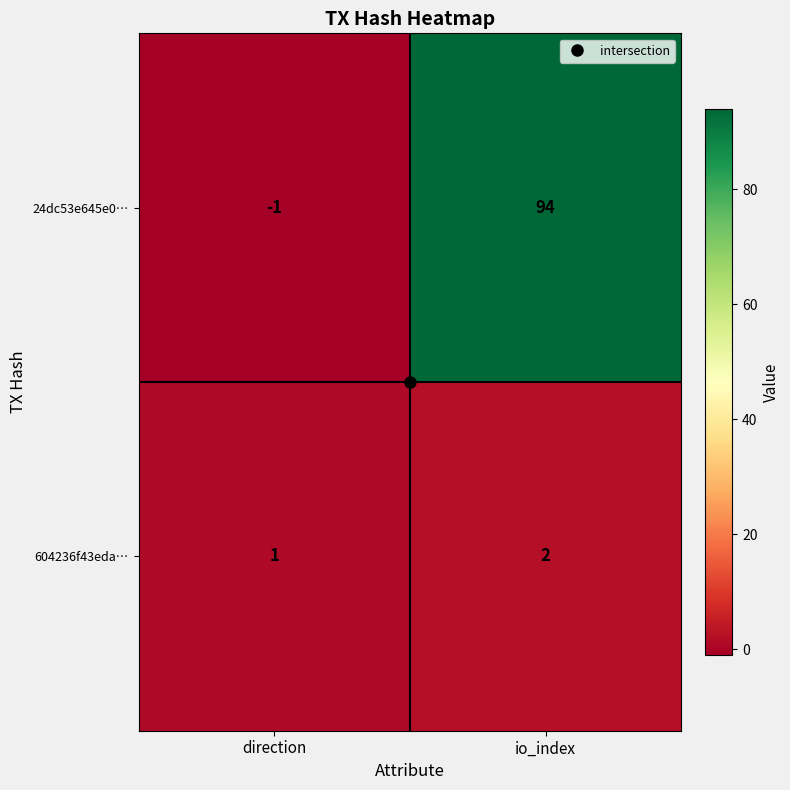

At which label does 24dc53e645e0… reach its peak?

io_index